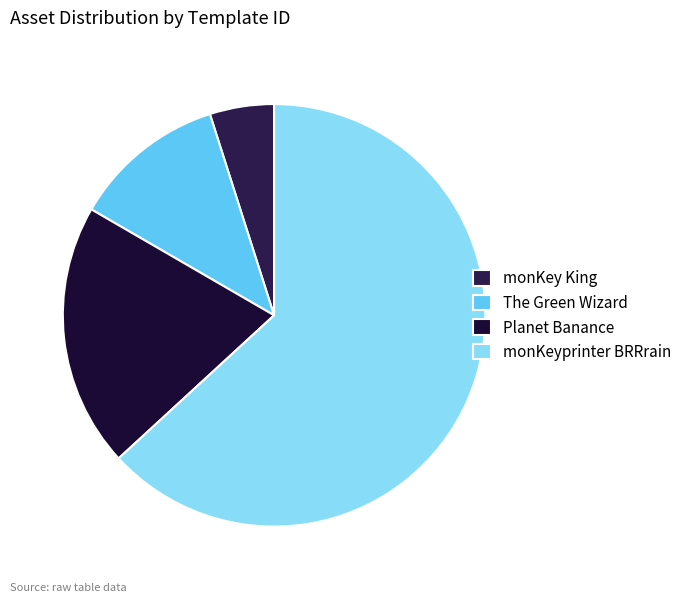

How many slices are in this pie chart?

4